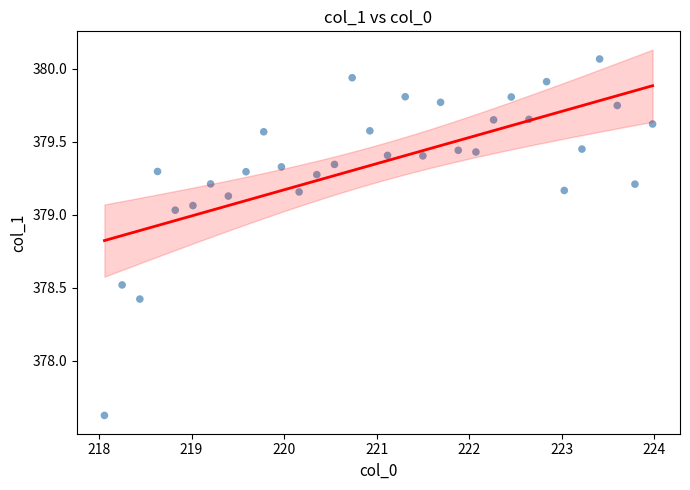

What Y value in the scatter plot is closest to 378?

377.6